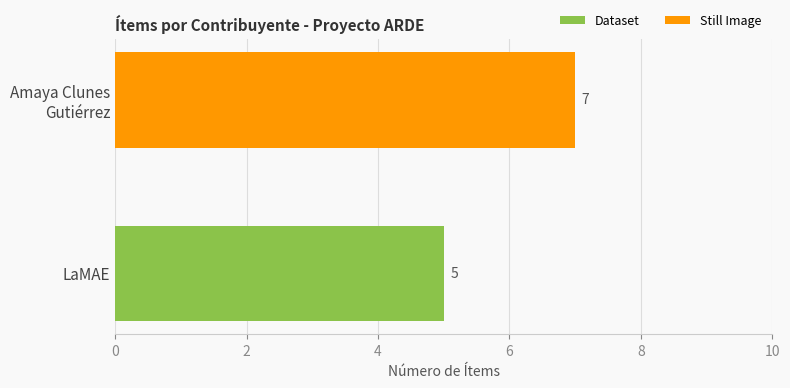

The Dataset series shows 8 at LaMAE. True or false?

False